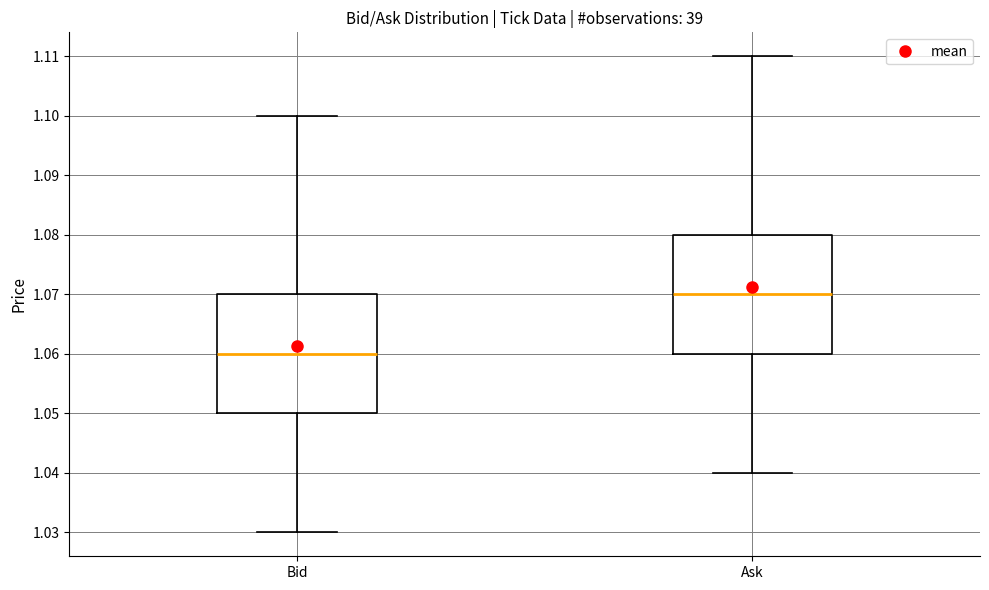

Reading left to right, read every box against the y-axis: the position of its median line, the range the box covers, and the ends of its whiskers. The values are not printed on the chart, so give them approximately, as read against the axis.

Bid: median 1.06, box 1.05 to 1.07, whiskers 1.03 to 1.10
Ask: median 1.07, box 1.06 to 1.08, whiskers 1.04 to 1.11